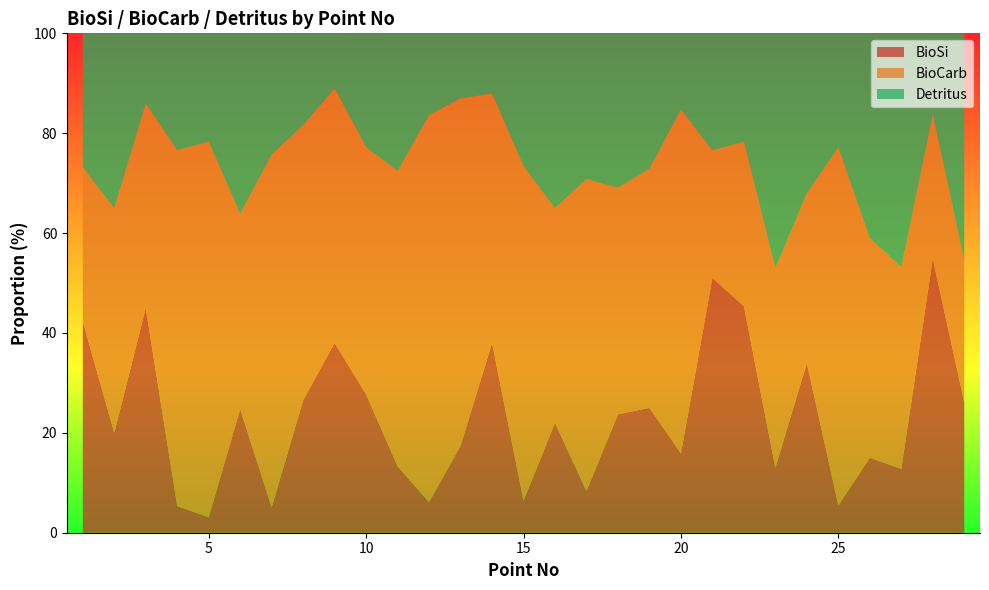

Reading right to left, transcribe all the data shown in this chart.

BioSi: 29=26.1	28=54.8	27=12.8	26=15.0	25=5.4	24=34.0	23=13.0	22=45.4	21=51.0	20=15.9	19=25.0	18=23.7	17=8.3	16=22.0	15=6.4	14=38.0	13=17.4	12=6.1	11=13.3	10=27.7	9=38.0	8=26.5	7=5.0	6=24.7	5=3.1	4=5.3	3=45.0	2=20.0	1=42.3
BioCarb: 29=28.4	28=28.9	27=40.4	26=44.0	25=71.7	24=34.0	23=40.0	22=33.0	21=25.5	20=68.9	19=47.9	18=45.4	17=62.5	16=43.0	15=67.0	14=50.0	13=69.6	12=77.5	11=59.2	10=49.5	9=51.0	8=55.1	7=70.7	6=39.2	5=75.3	4=71.3	3=41.0	2=45.0	1=30.9
Detritus: 29=45.5	28=16.2	27=46.8	26=41.0	25=22.8	24=32.0	23=47.0	22=21.6	21=23.5	20=15.2	19=27.1	18=30.9	17=29.2	16=35.0	15=26.6	14=12.0	13=13.0	12=16.3	11=27.6	10=22.8	9=11.0	8=18.4	7=24.2	6=36.1	5=21.6	4=23.4	3=14.0	2=35.0	1=26.8